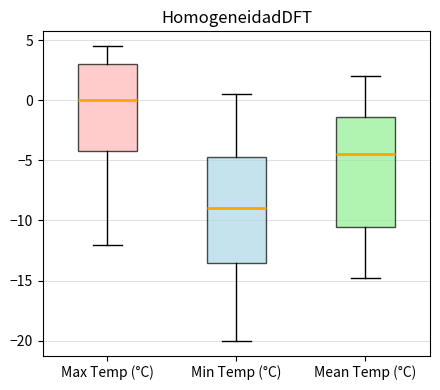

Which box has the highest median line?

Max Temp (°C)